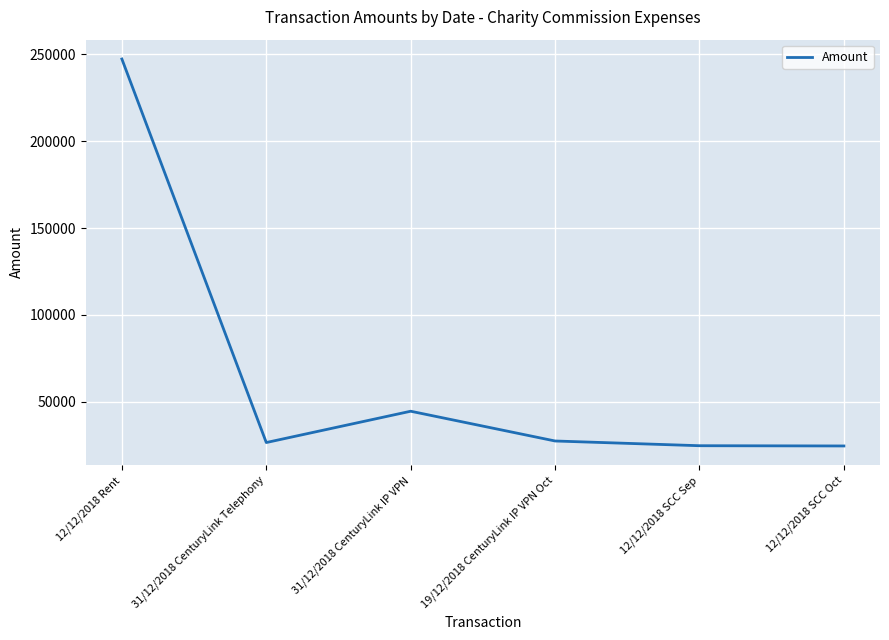

What is the sum of the values at 12/12/2018 SCC Oct and 31/12/2018 CenturyLink IP VPN?

68923.0